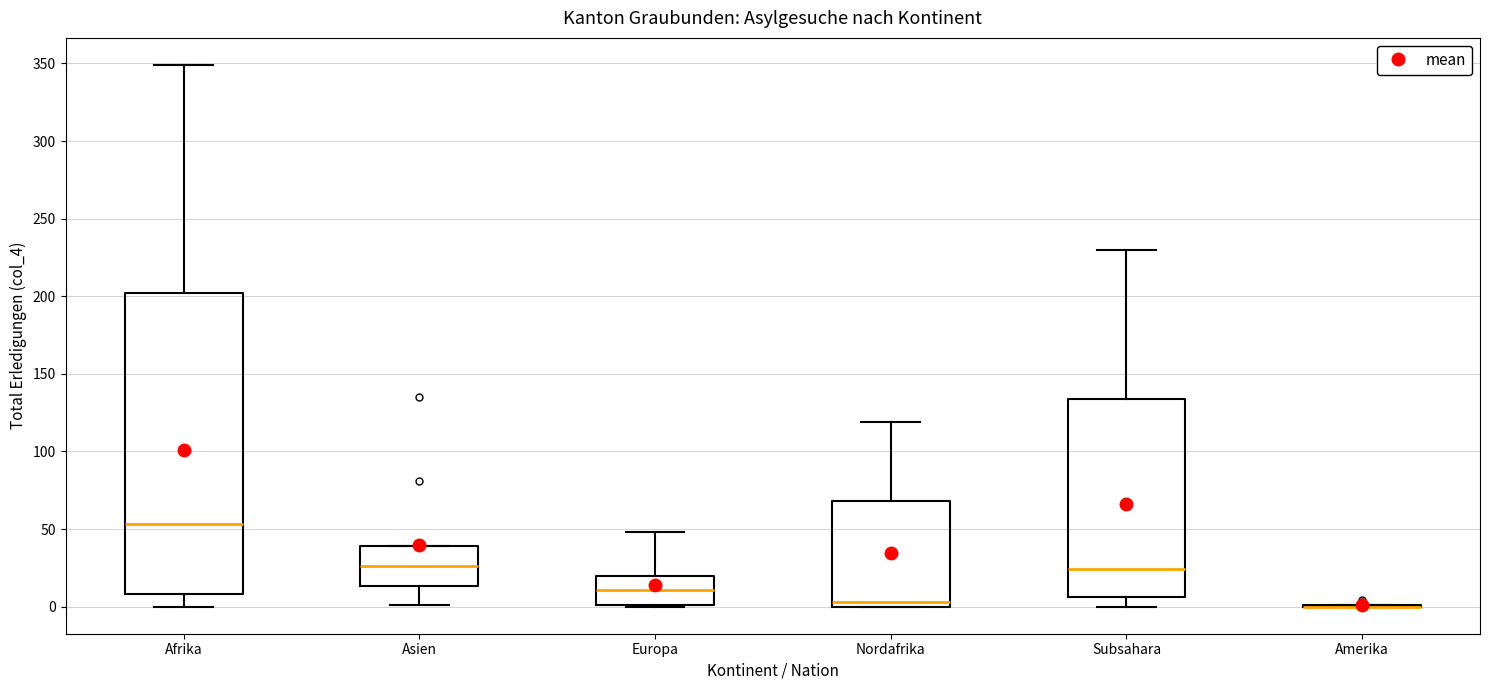

Reading left to right, read every box against the y-axis: the position of its median line, the range the box covers, and the ends of its whiskers. The values are not printed on the chart, so give them approximately, as read against the axis.

Afrika: median 55, box 10 to 200, whiskers 0 to 350
Asien: median 25, box 15 to 40, whiskers 0 to 40
Europa: median 10, box 0 to 20, whiskers 0 to 50
Nordafrika: median 5, box 0 to 70, whiskers 0 to 120
Subsahara: median 25, box 5 to 135, whiskers 0 to 230
Amerika: box collapsed to a line at 0, whiskers 0 to 0